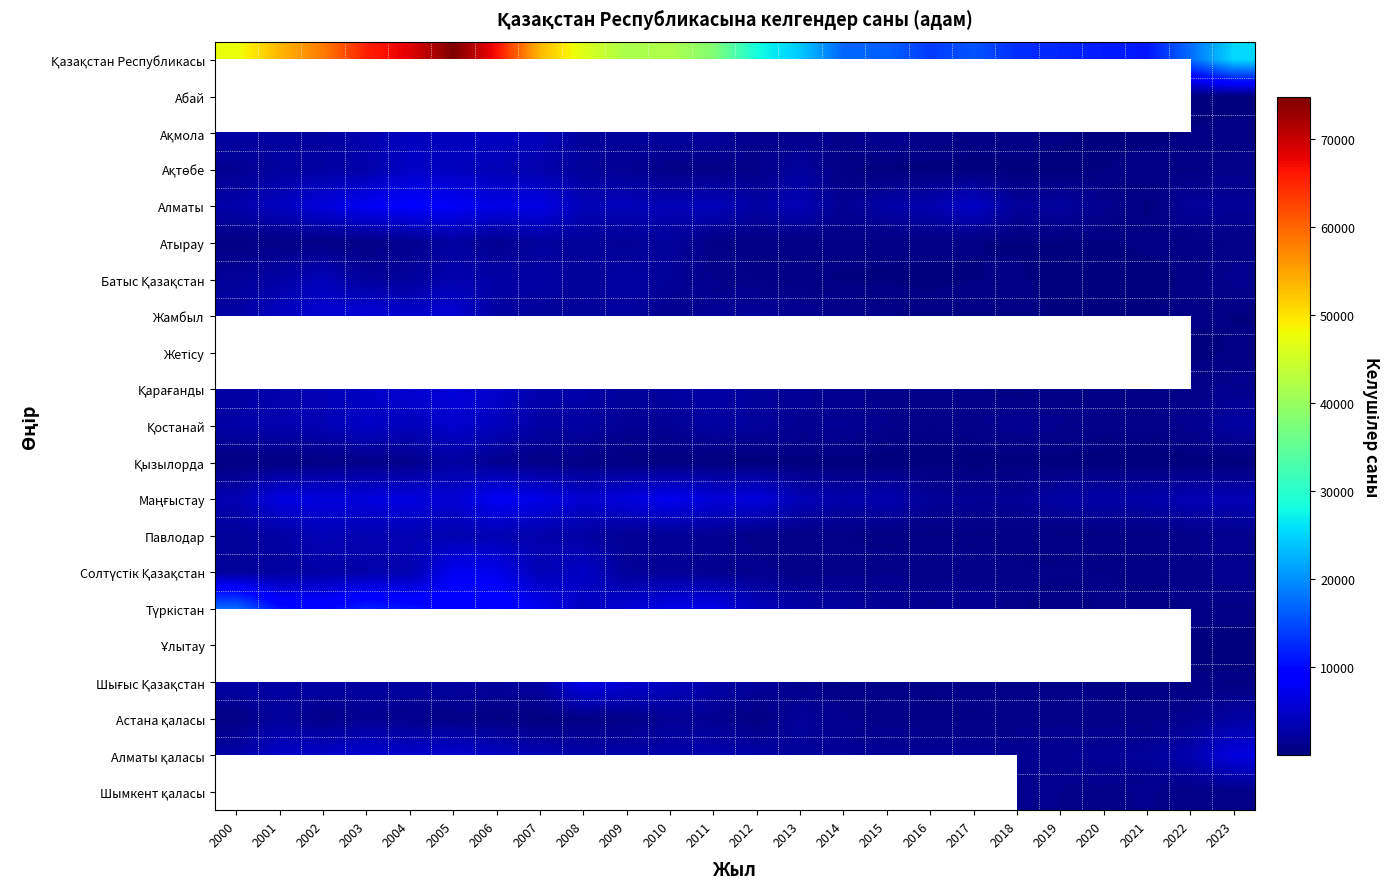

Count the number of categories in the chart.

24